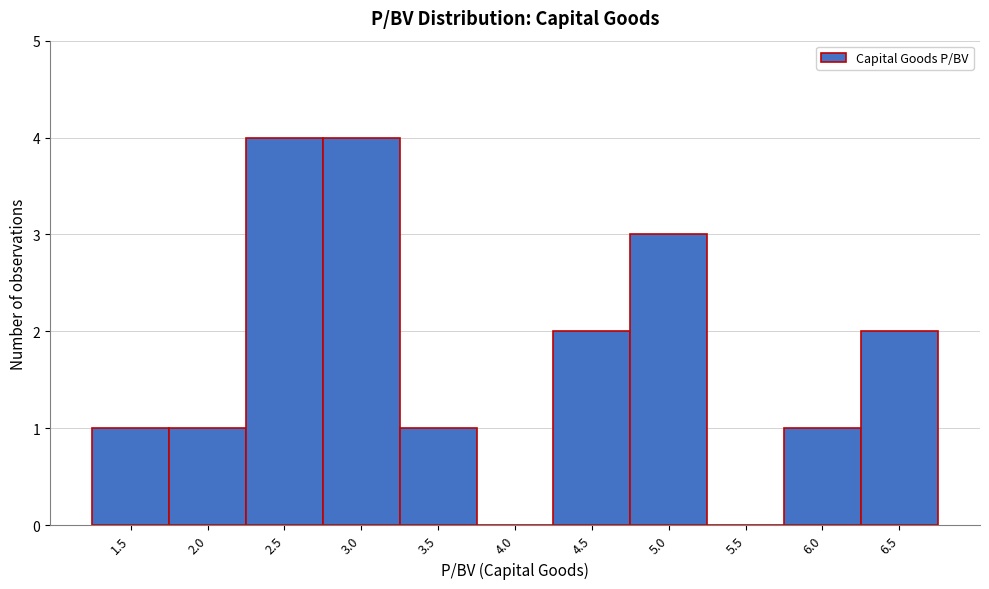

Reading right to left, extract all data points from this chart.

6.5=2	6.0=1	5.5=0	5.0=3	4.5=2	4.0=0	3.5=1	3.0=4	2.5=4	2.0=1	1.5=1